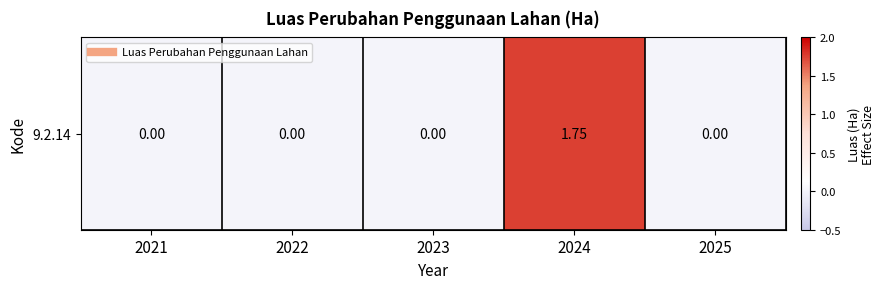

How many data points does each series have?

5